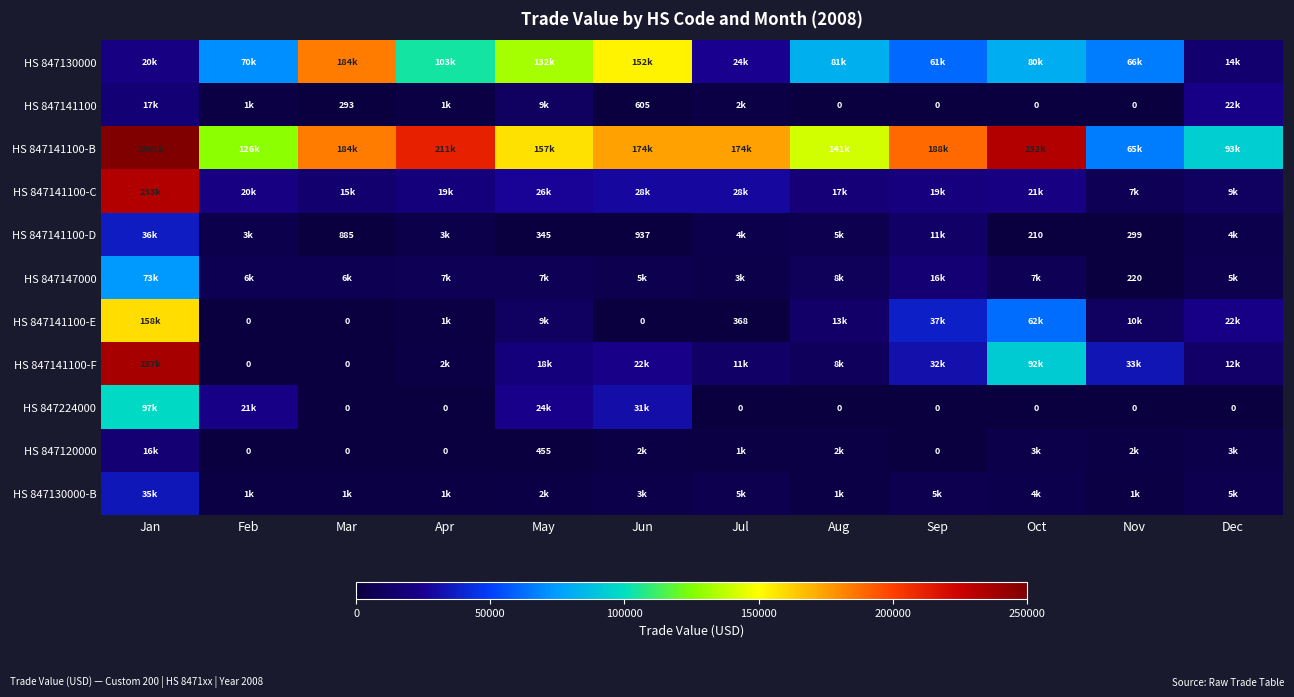

The value of HS 847141100-C at Jun is 28810. True or false?

True